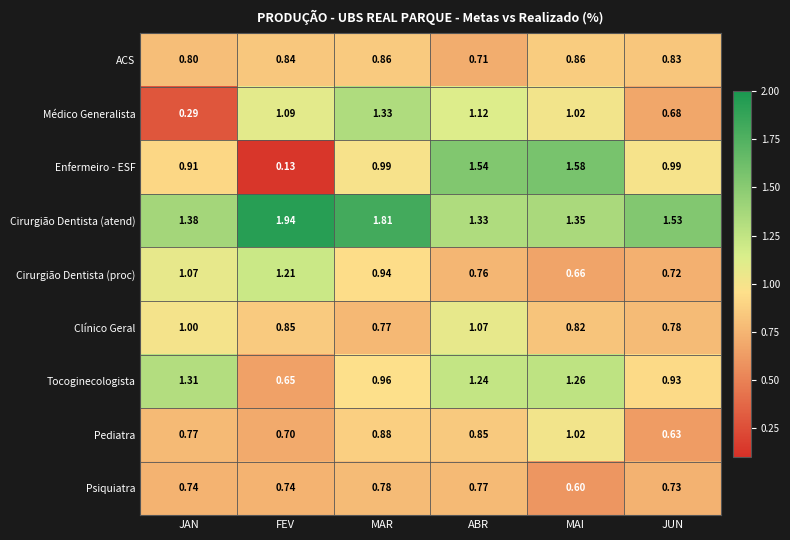

Which series has the widest spread of values?

Enfermeiro - ESF